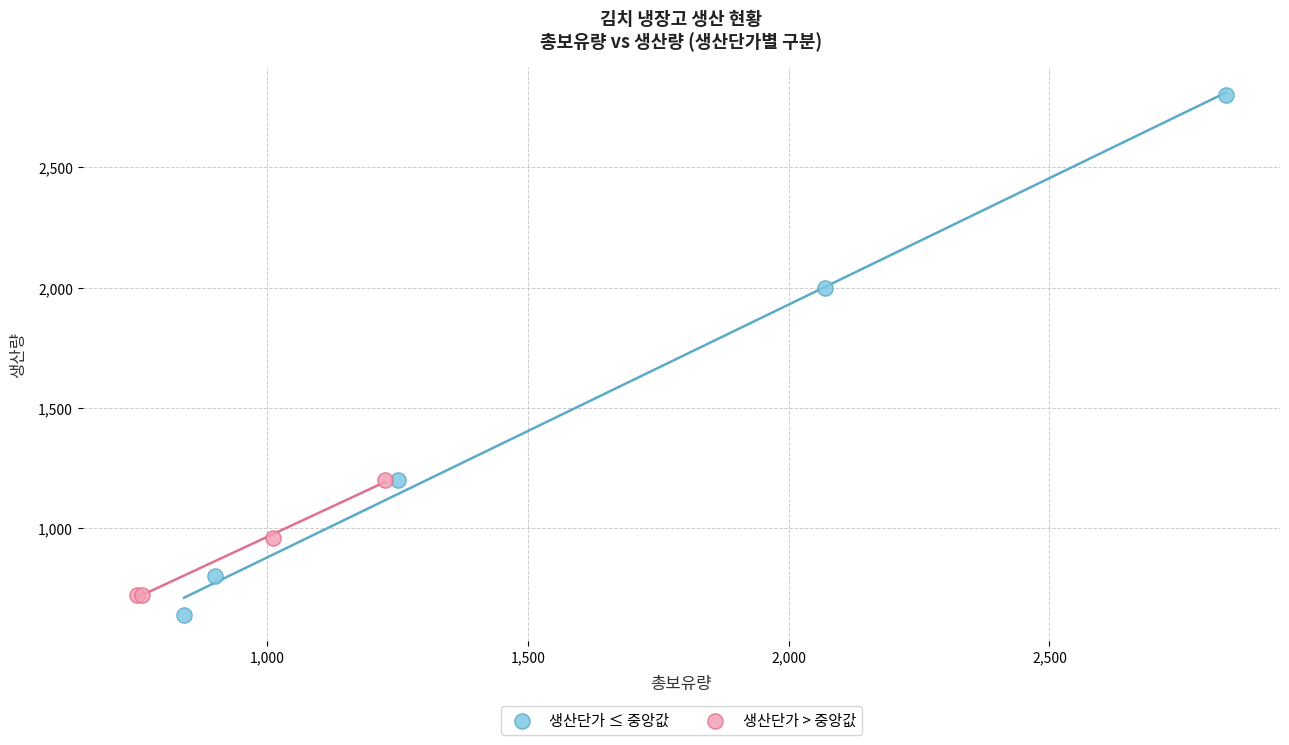

Which series contains the highest Y value?

생산단가 ≤ 중앙값